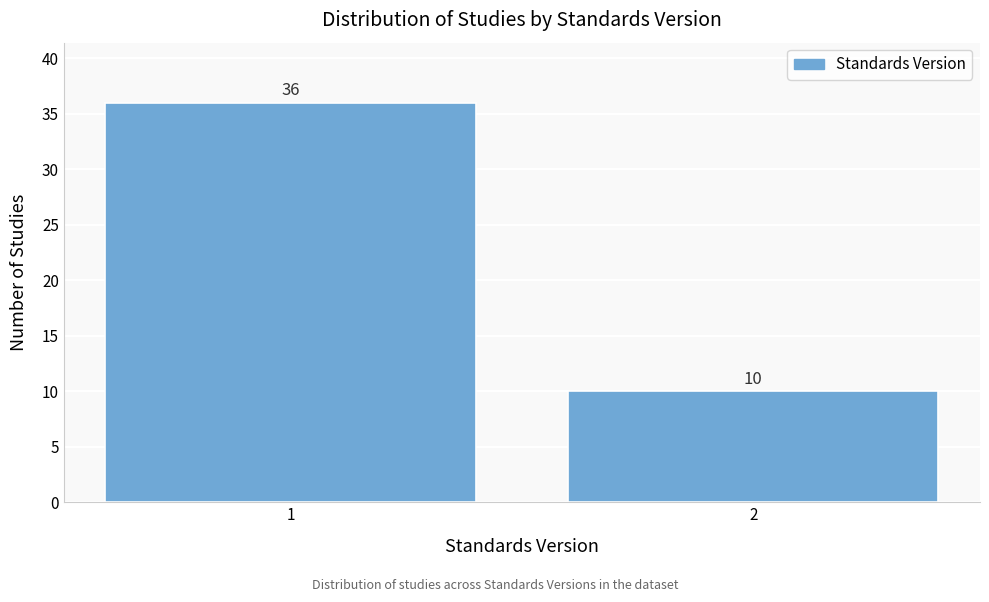

Reading left to right, transcribe all the data shown in this chart.

1=36	2=10